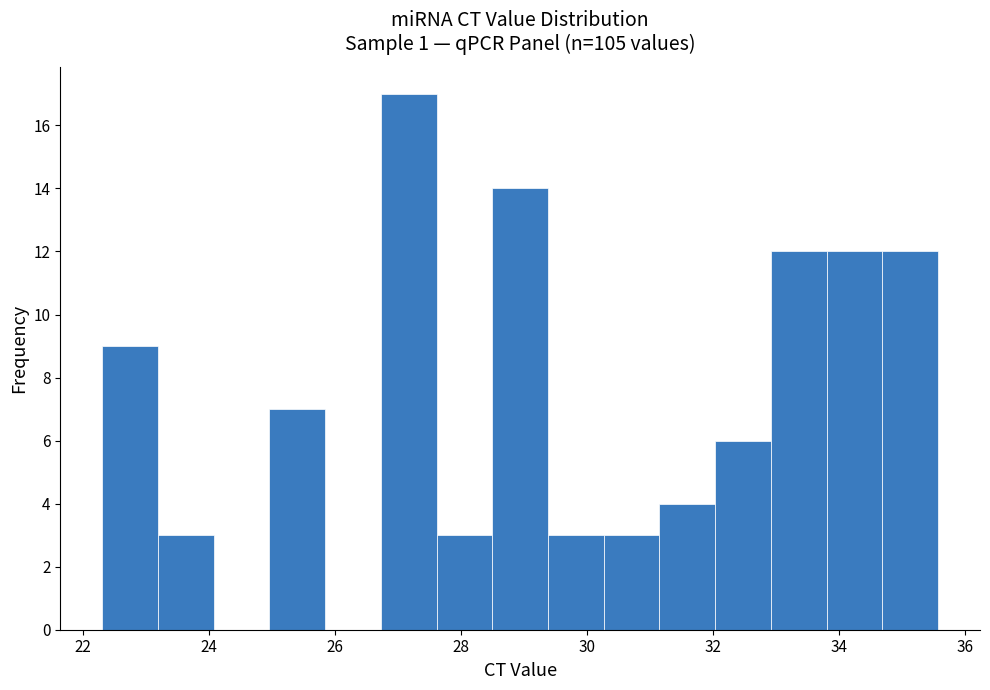

Reading left to right, transcribe this chart: for each bar, give the range it covers on the x-axis and its height. Neither the bar edges nor the heights are printed on the chart, so give them approximately, as read against the axes.

22.4 to 23.2: 9
23.2 to 24.0: 3
24.0 to 25.0: 0
25.0 to 25.8: 7
25.8 to 26.8: 0
26.8 to 27.6: 17
27.6 to 28.4: 3
28.4 to 29.4: 14
29.4 to 30.2: 3
30.2 to 31.2: 3
31.2 to 32.0: 4
32.0 to 33.0: 6
33.0 to 33.8: 12
33.8 to 34.6: 12
34.6 to 35.6: 12